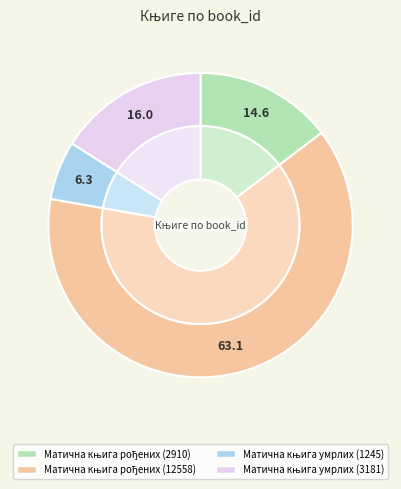

Which slice is the smallest?

Матична књига умрлих (1245)